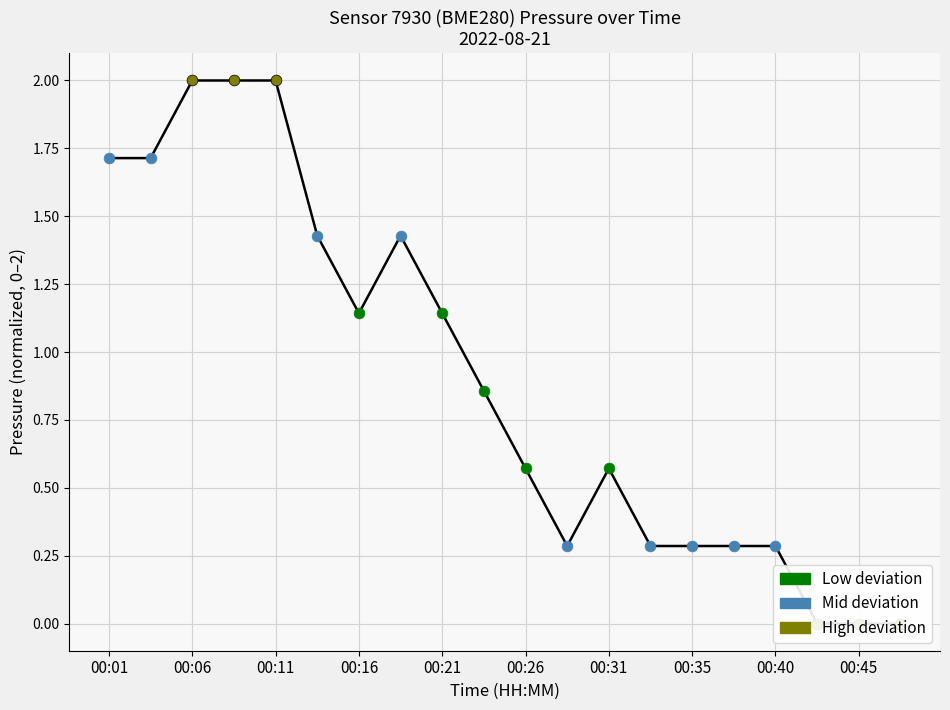

Which has a higher value, 00:01 or 00:21?

00:01